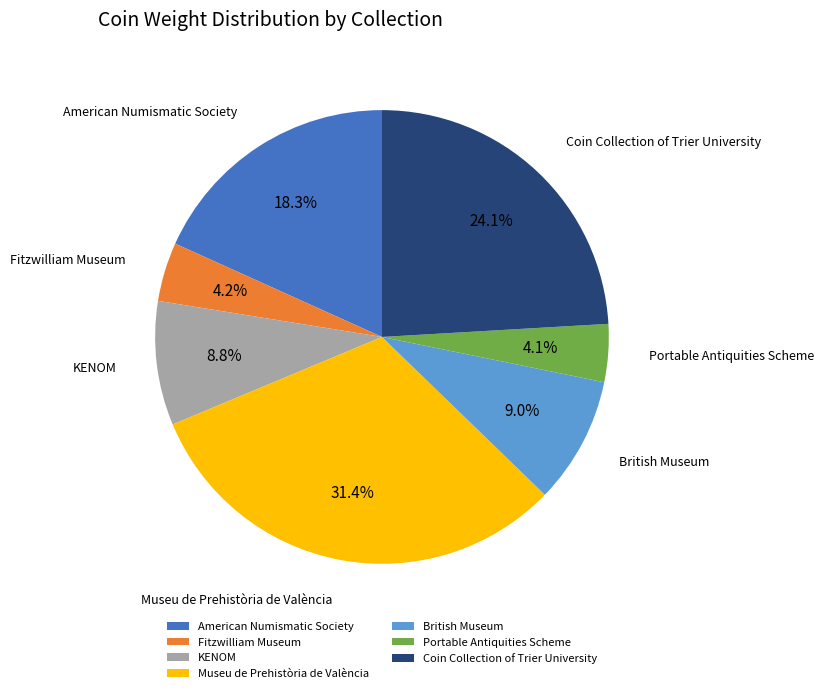

What is the ratio of the value at Museu de Prehistòria de València to the value at KENOM?

3.6